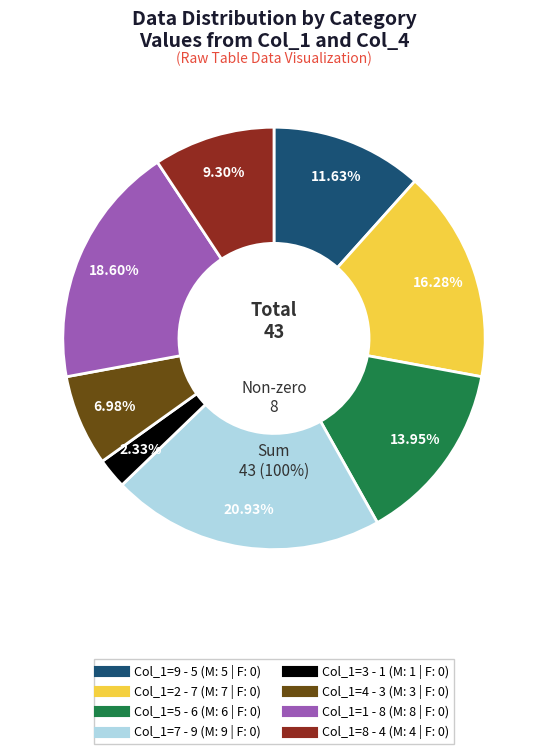

Rank the categories by value from lowest to highest.

3, 6, 4, 8, 9, 5, 2, 1, 7